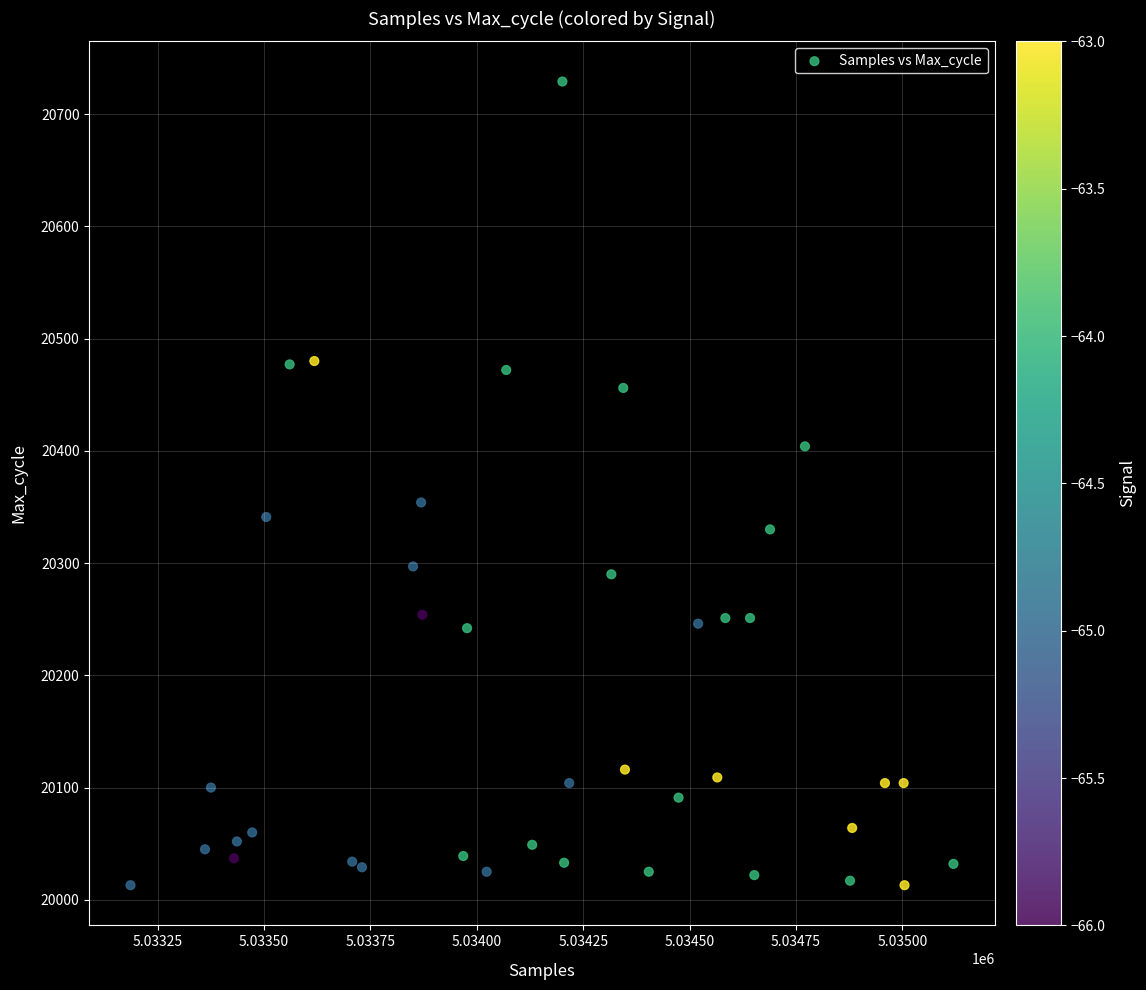

What Y value in the scatter plot is closest to 20371?

20354